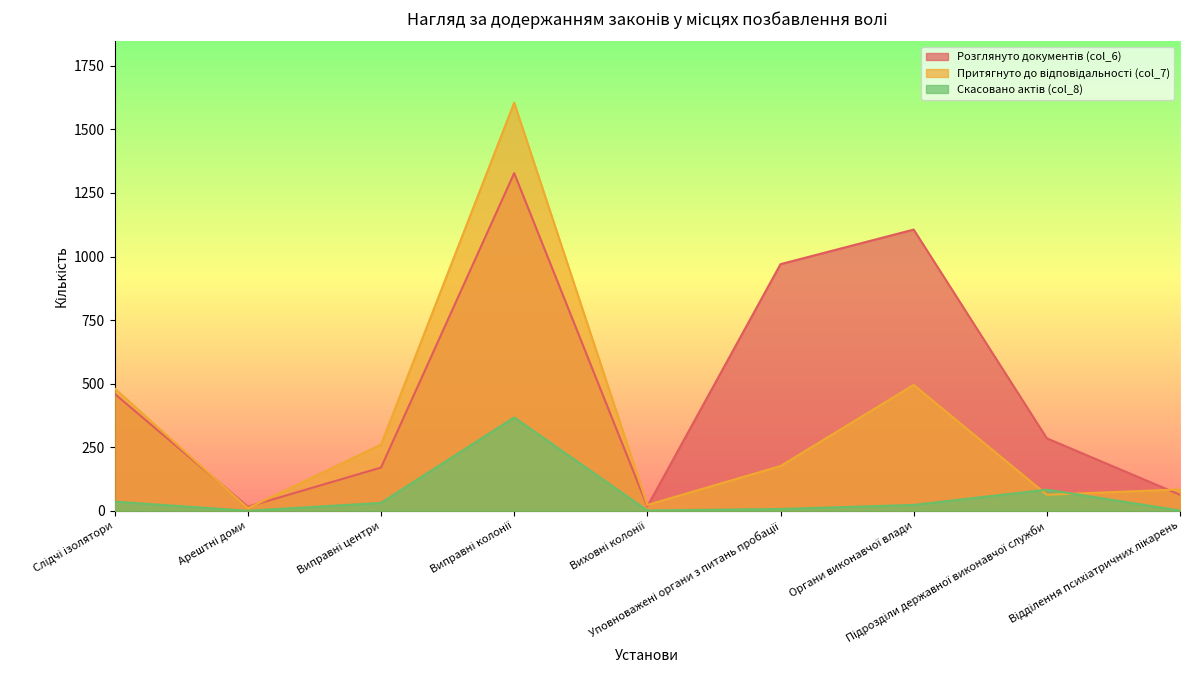

True or false: Притягнуто до відповідальності (col_7) has a value of 1605 at Виправні колонії.

True